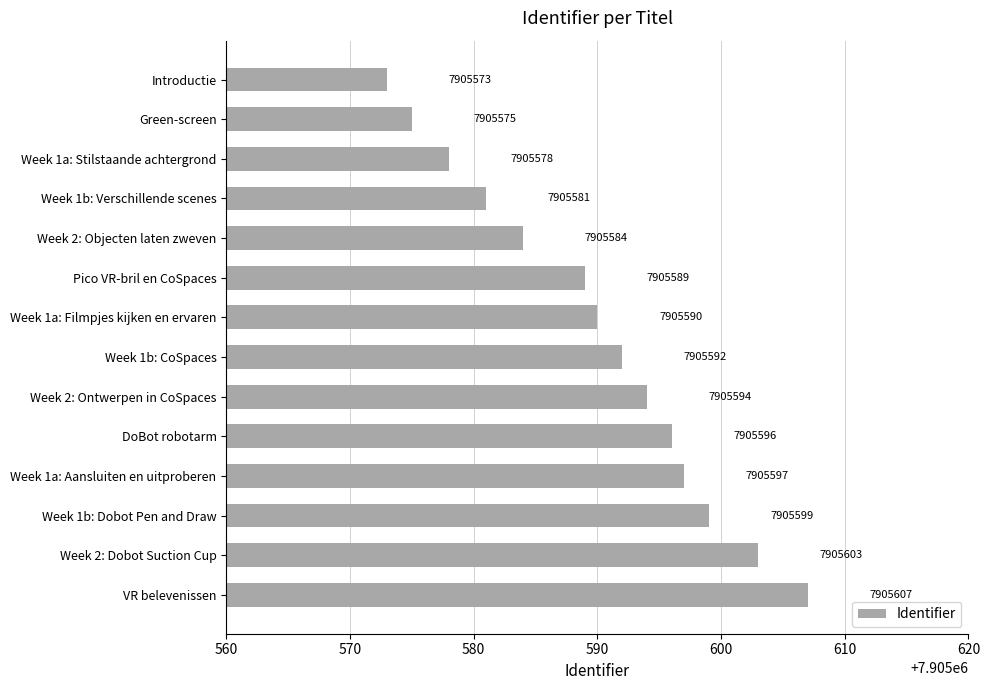

Which category has the lowest value across all series?

Introductie